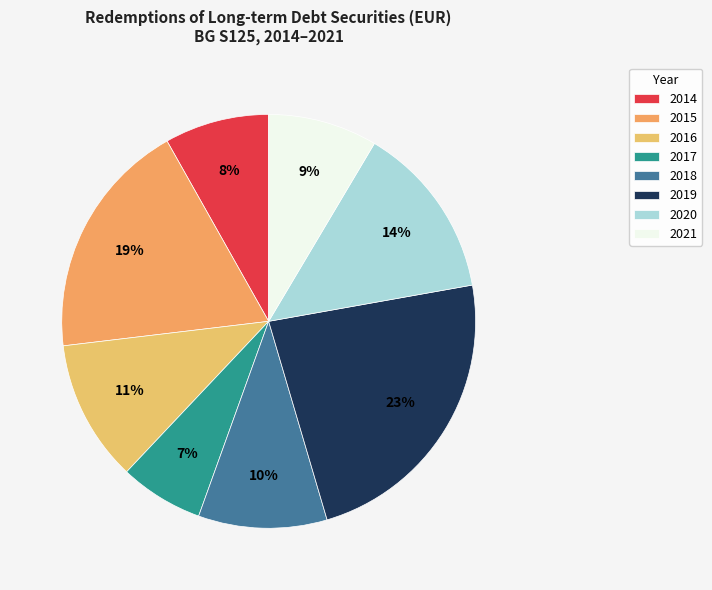

Does any single category account for the majority?

No